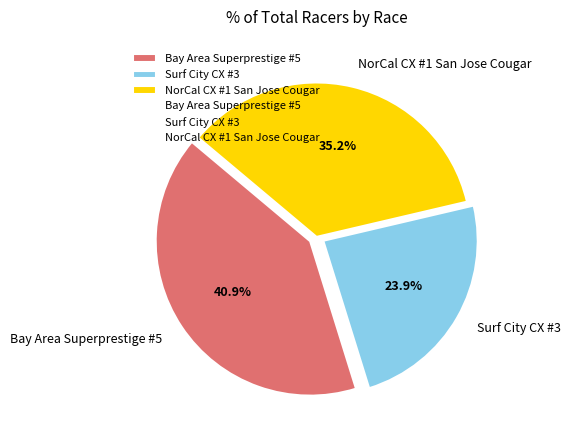

How much of the chart is everything except Bay Area Superprestige #5?

59.1%